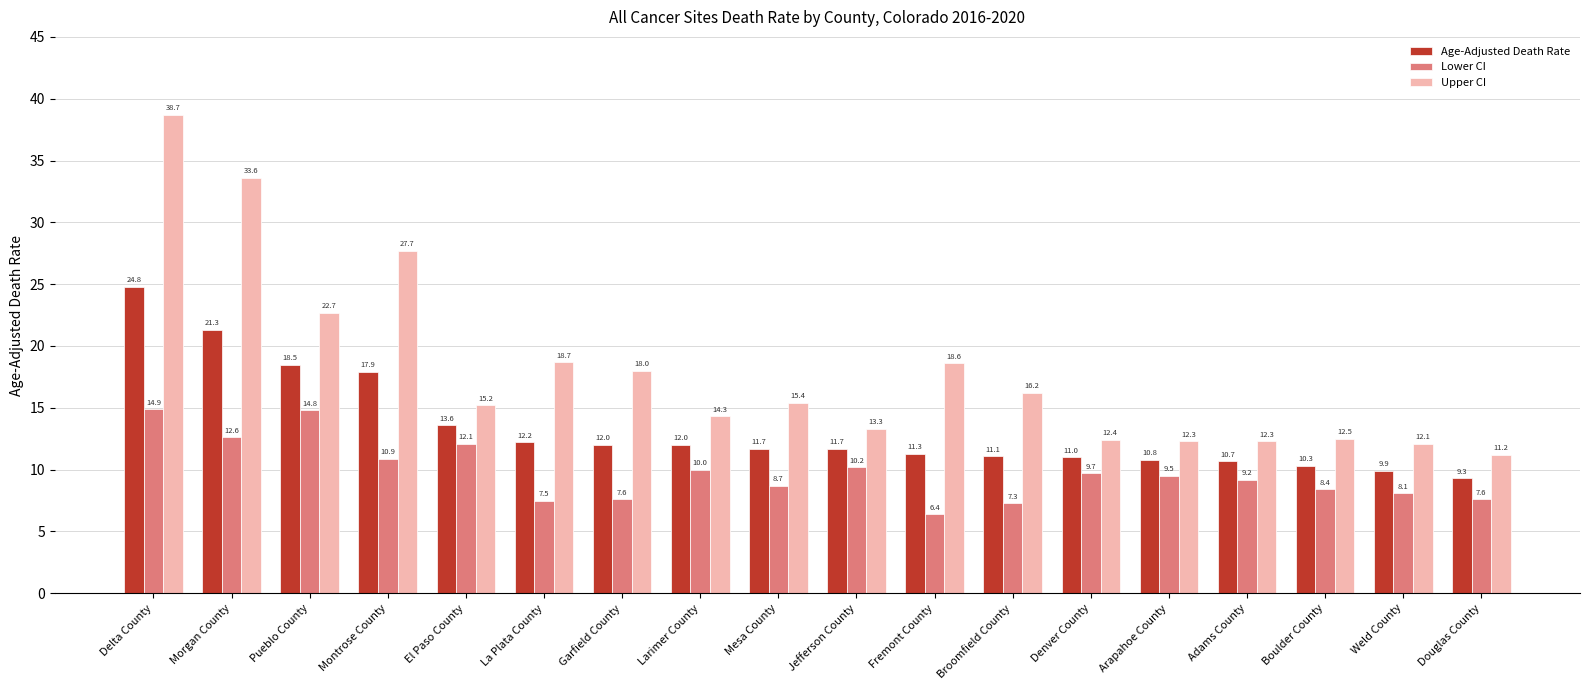

Which series changed the most between Larimer County and Boulder County?

Upper CI